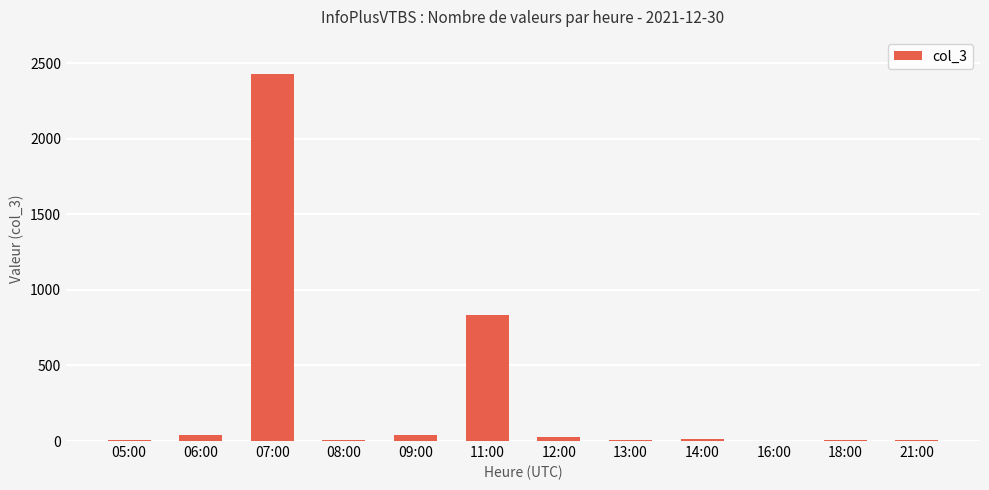

Is it true that the value at 11:00 is 395?

False